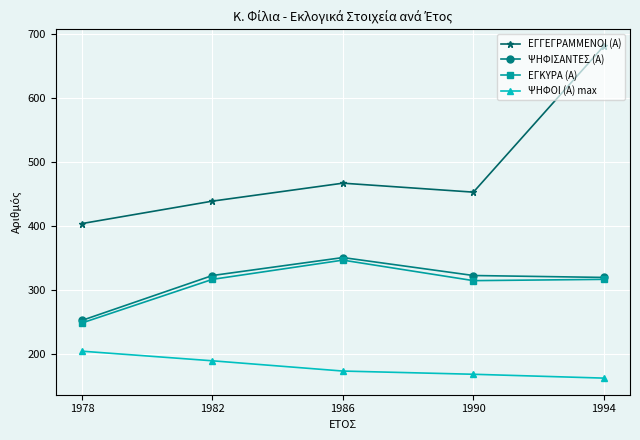

Which category has the highest value across all series?

1994